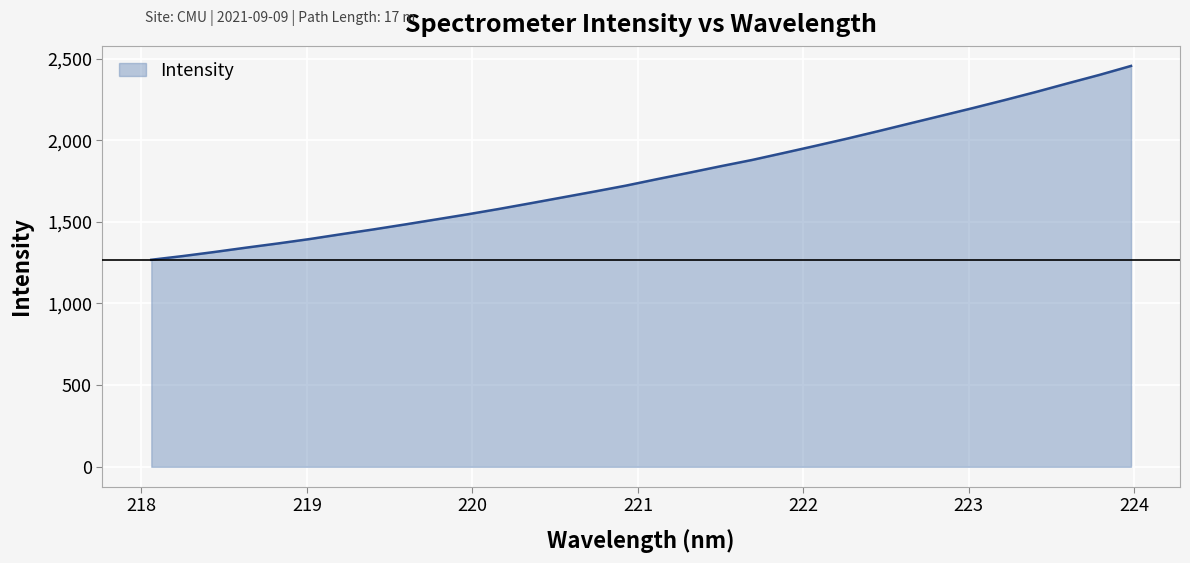

What is the smallest value displayed?

1267.7